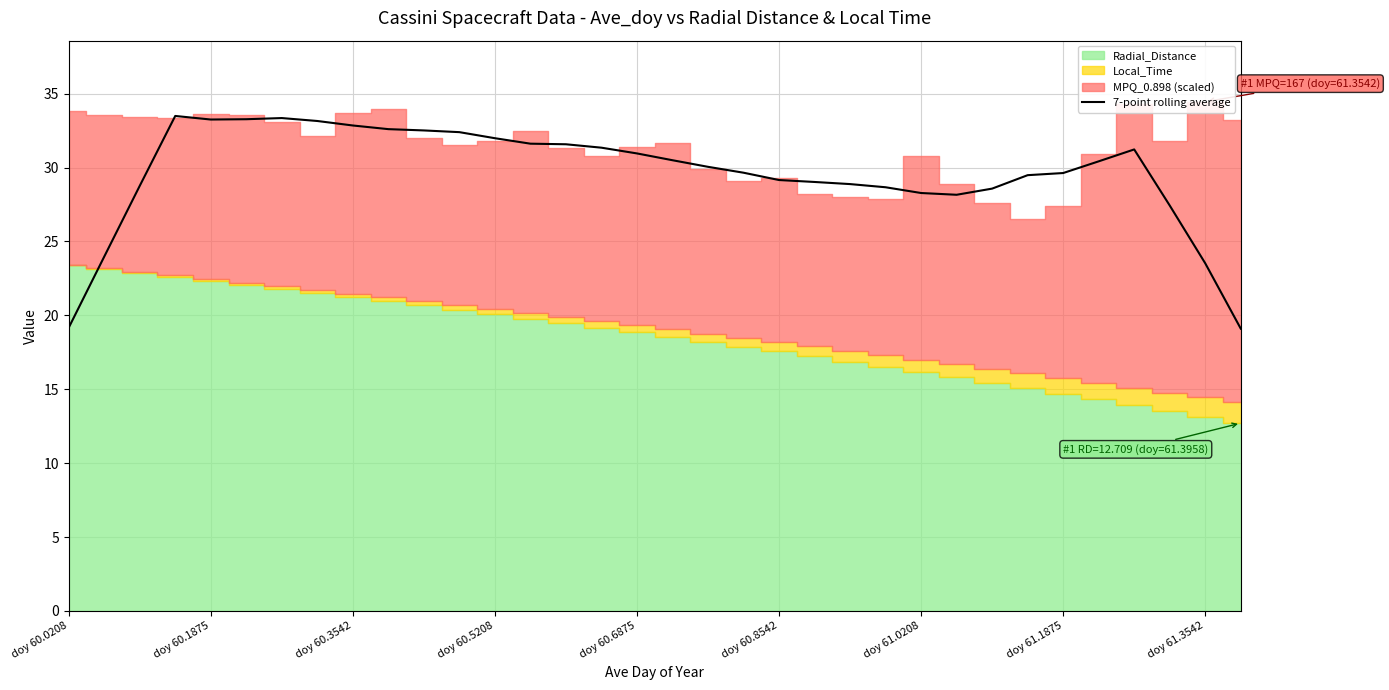

Reading left to right, list all the values displayed in this chart.

19.2	24.0	28.8	33.5	33.2	33.3	33.3	33.1	32.8	32.6	32.5	32.4	32.0	31.6	31.6	31.3	31.0	30.5	30.0	29.7	29.2	29.0	28.9	28.7	28.3	28.2	28.6	29.5	29.6	30.4	31.2	27.4	23.5	19.1